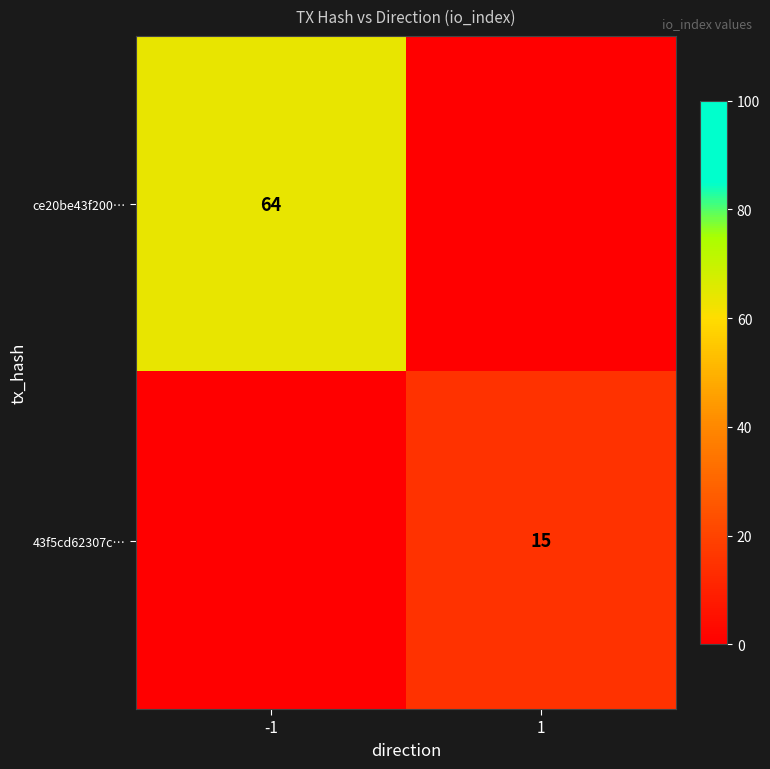

Is it true that 43f5cd62307c… equals 22 at 1?

False